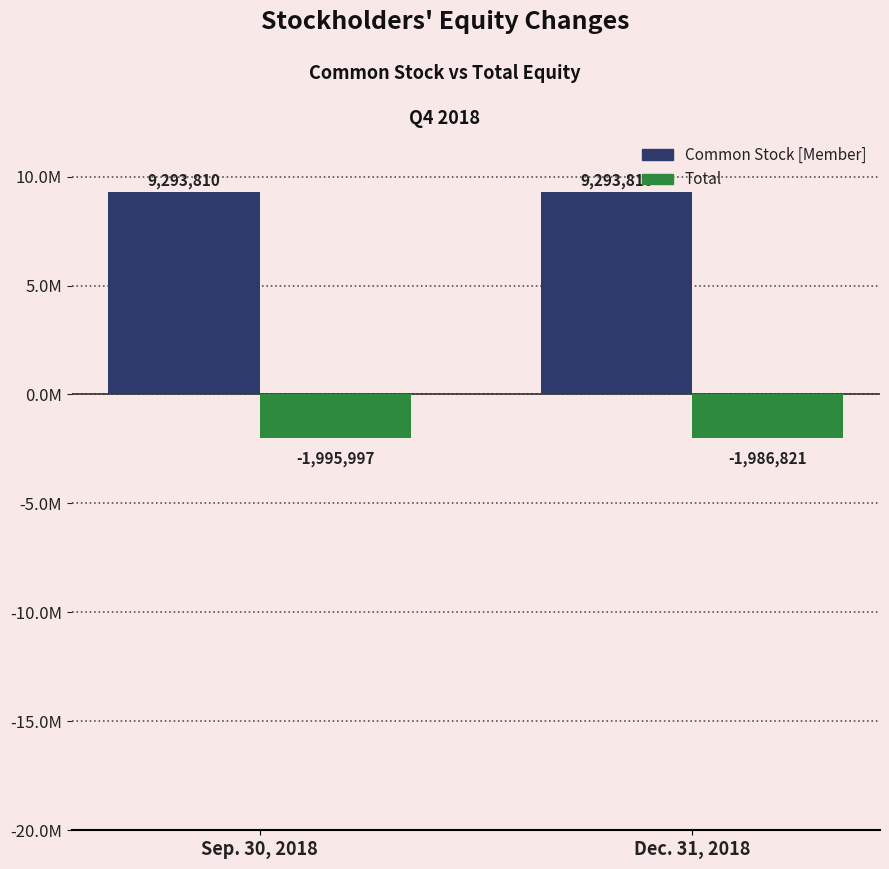

Between Sep. 30, 2018 and Dec. 31, 2018, which series saw the biggest shift?

Total